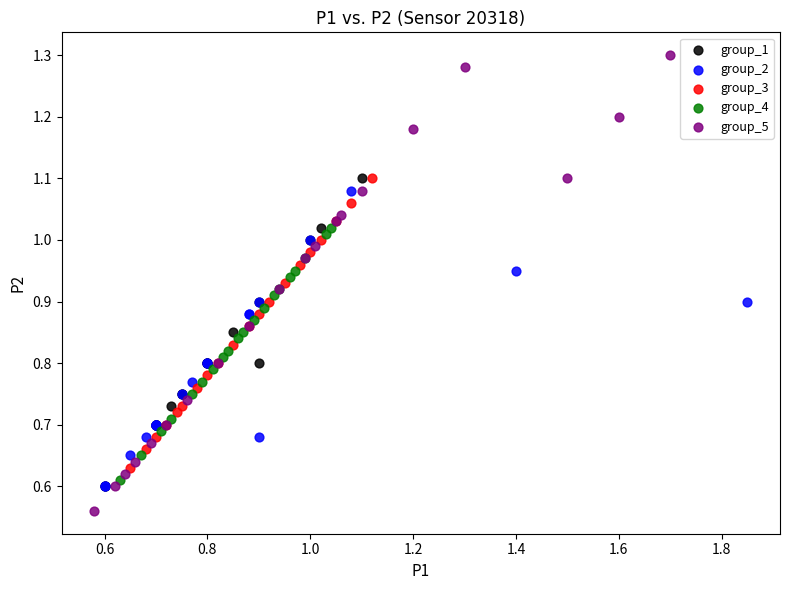

Which series has the largest Y range (max minus min)?

group_5